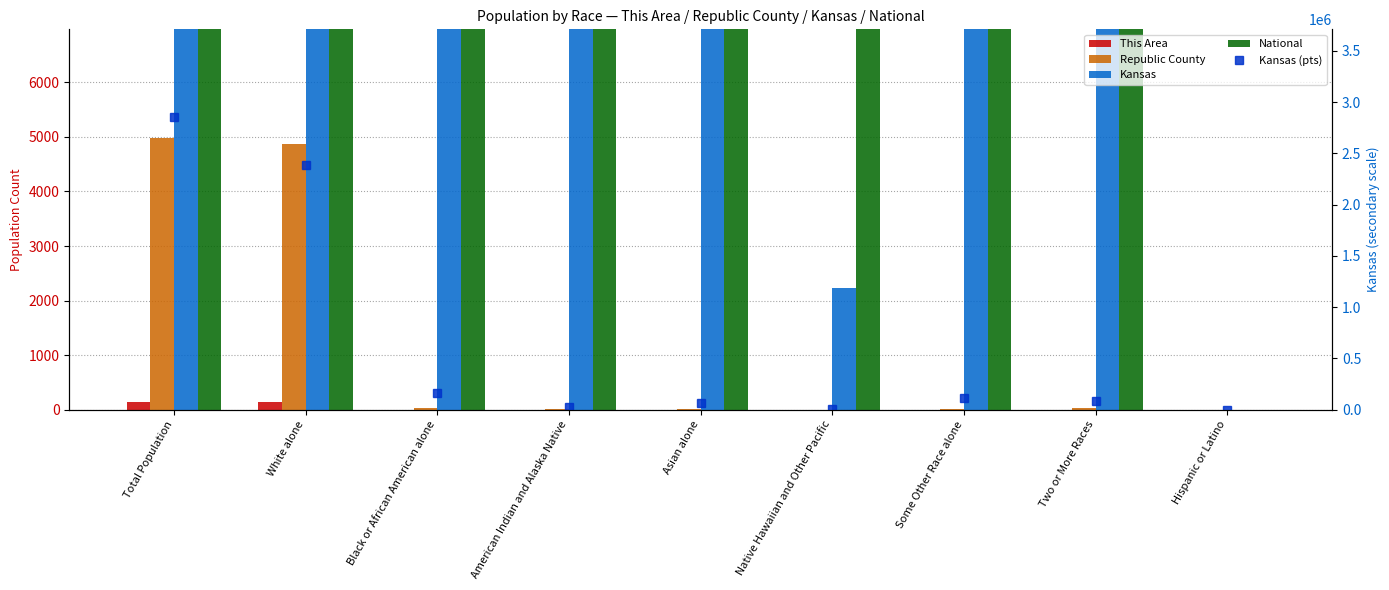

Which has a higher value, Hispanic or Latino or Native Hawaiian and Other Pacific?

Hispanic or Latino